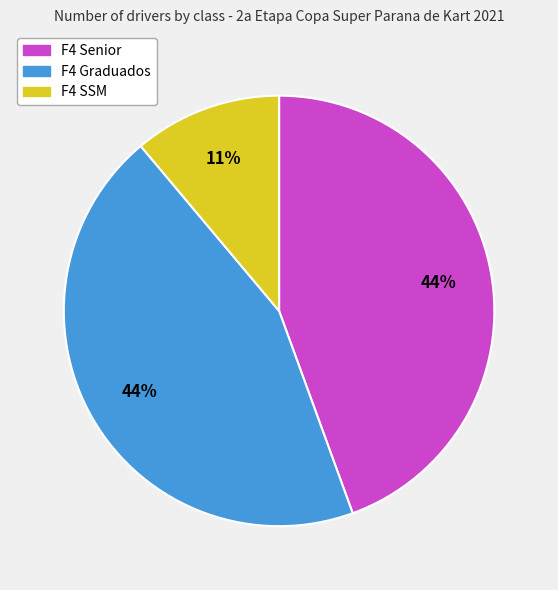

To the nearest percent, what is the average slice percentage?

33%